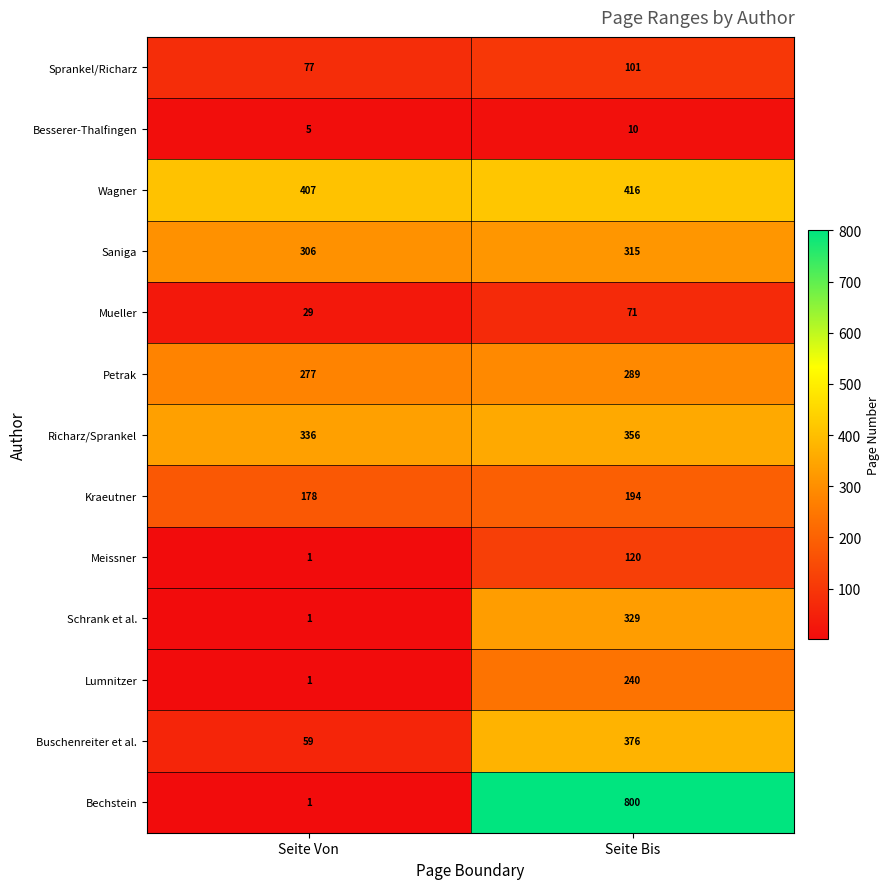

At which category is the sum across all series the highest?

Seite Bis